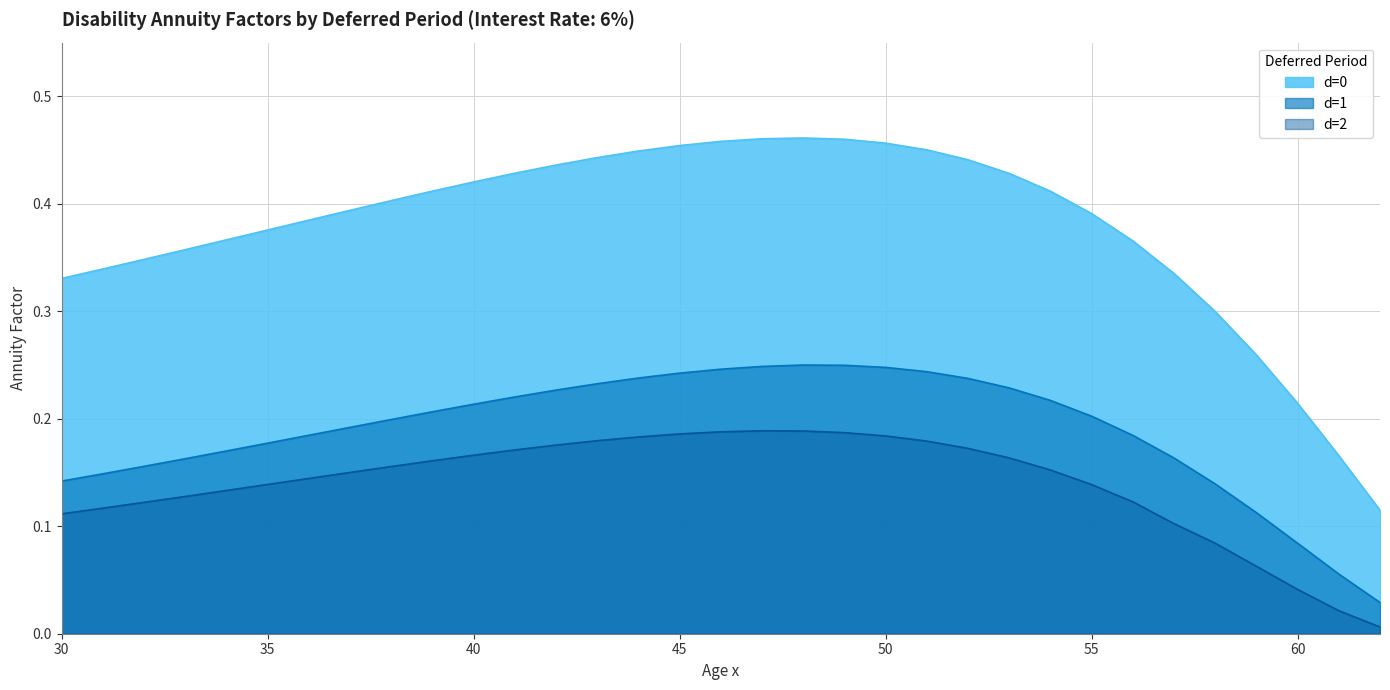

Is the value of d=0 at 59 greater than the value of d=2 at 40?

Yes